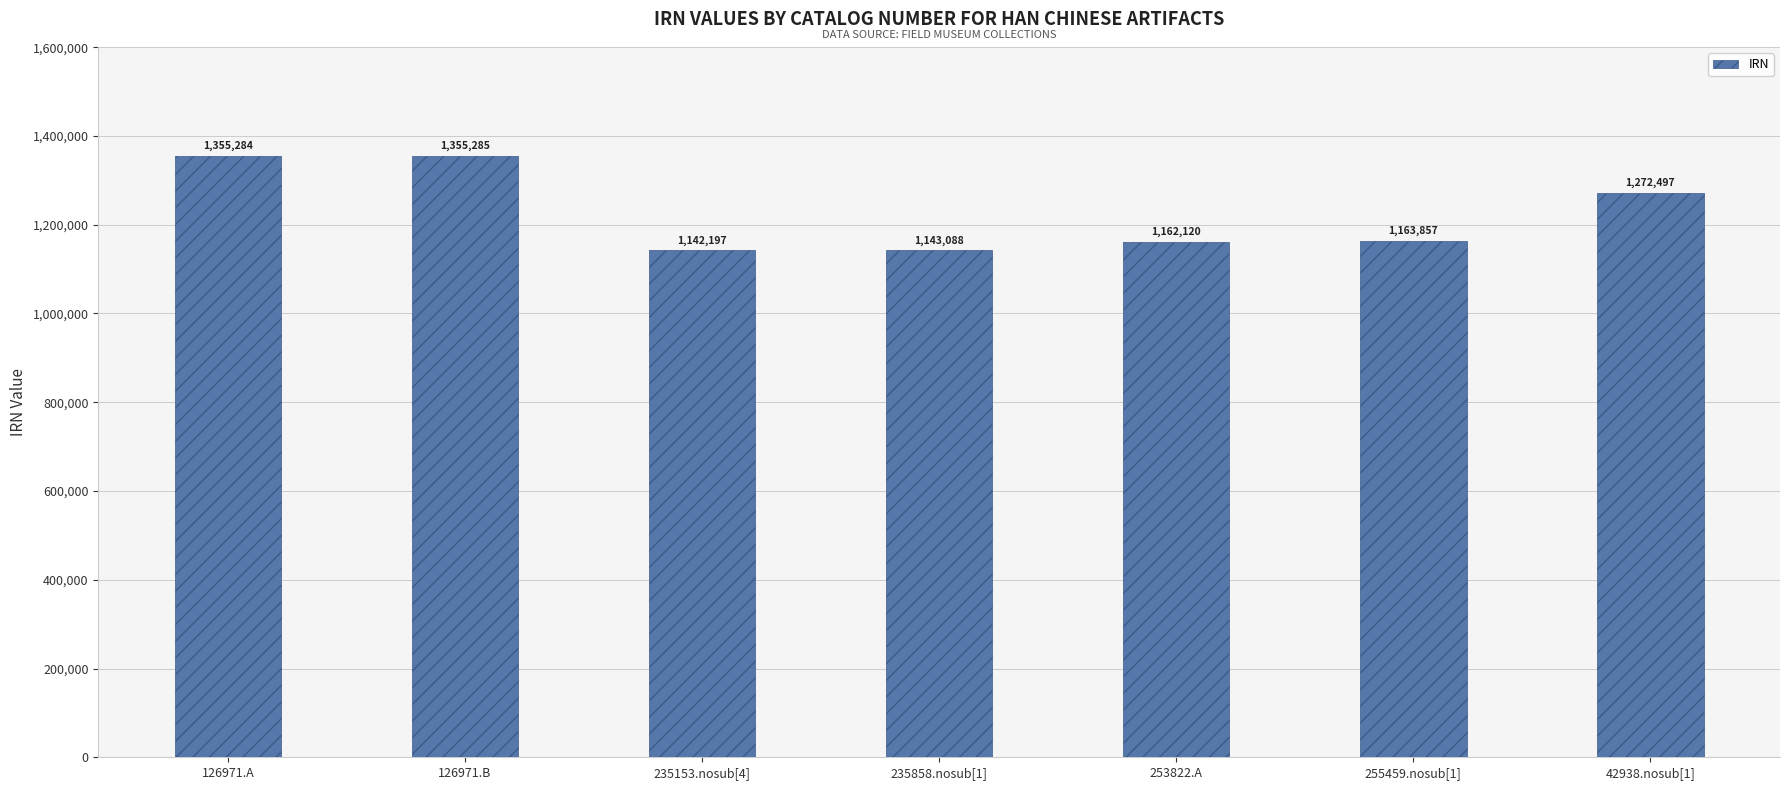

What is the sum of all values?

8594328